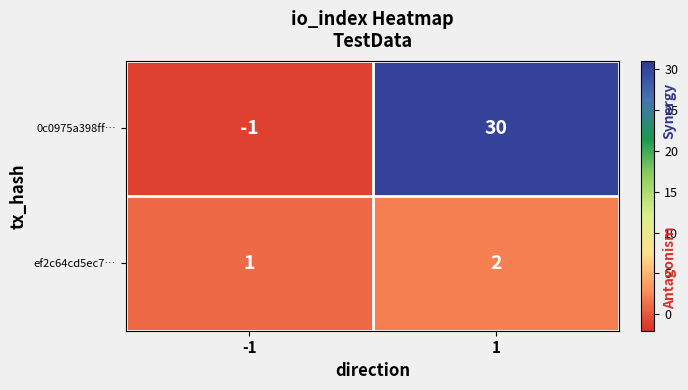

What value does the 0c0975a398ff… series have at 1?

30